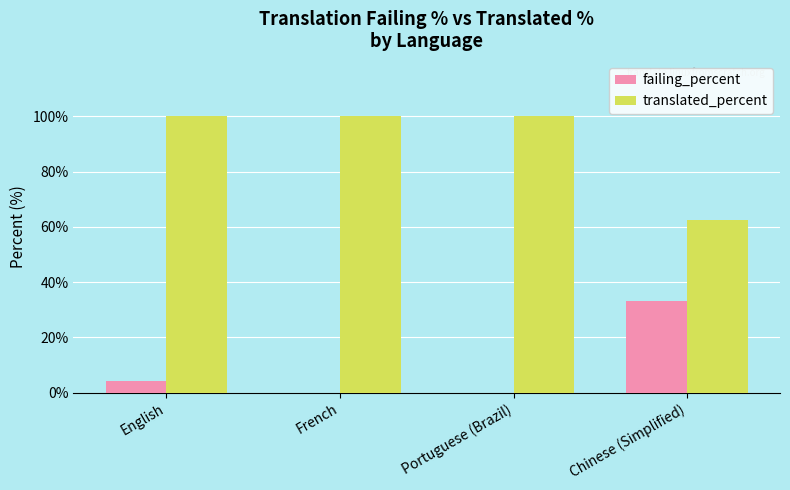

What is the approximate value of translated_percent at English?

100.0